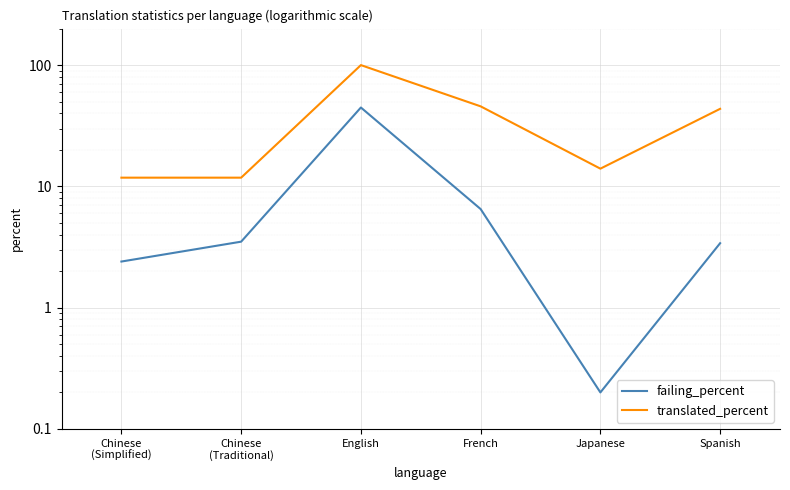

What is the label of the 4th point from the left?

French